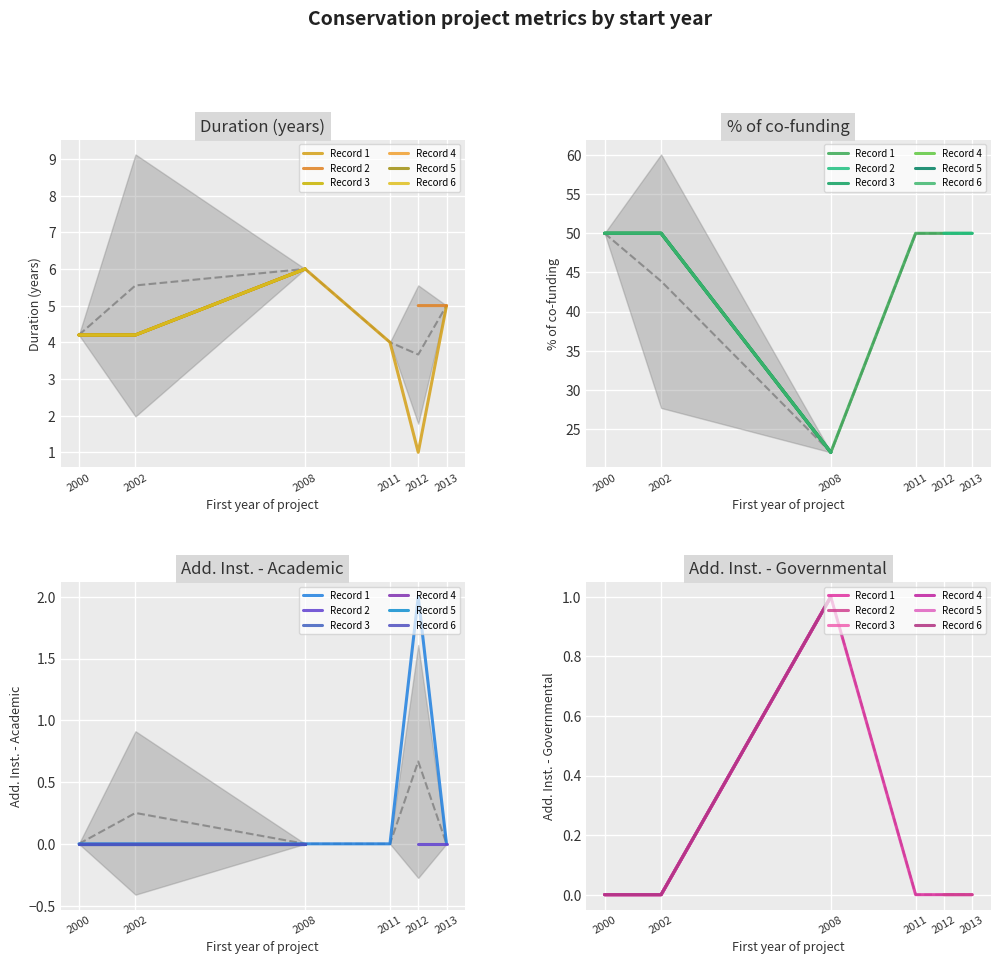

True or false: Record 3 has more than 2 points higher than both neighbors.

False